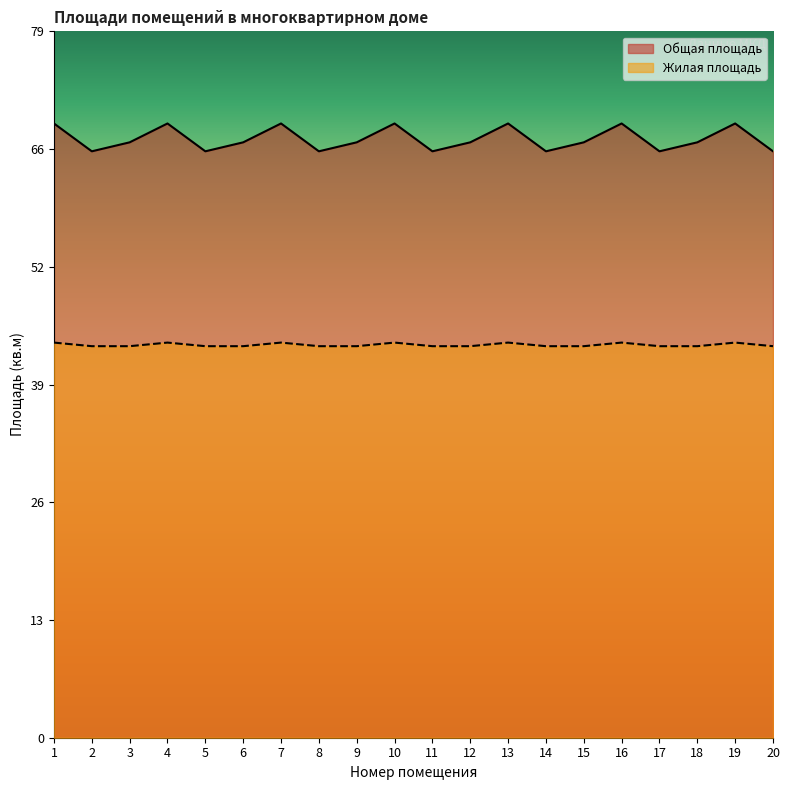

The Жилая площадь series shows 64.9 at 1. True or false?

False